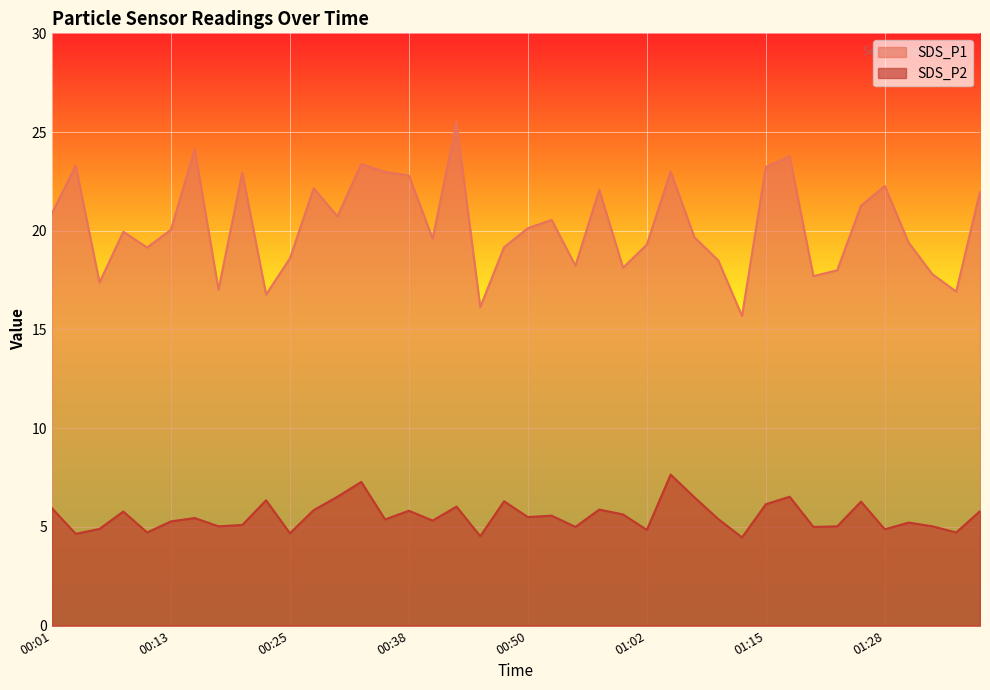

Rank the categories by SDS_P2 value from lowest to highest.

01:12, 00:45, 00:03, 00:25, 00:11, 01:35, 01:02, 01:28, 00:06, 00:55, 01:20, 00:18, 01:22, 01:33, 00:21, 01:30, 00:13, 00:40, 00:35, 01:09, 00:16, 00:50, 00:52, 01:00, 00:08, 01:38, 00:38, 00:28, 00:57, 00:01, 00:42, 01:15, 01:25, 00:47, 00:23, 01:07, 00:30, 01:17, 00:33, 01:05